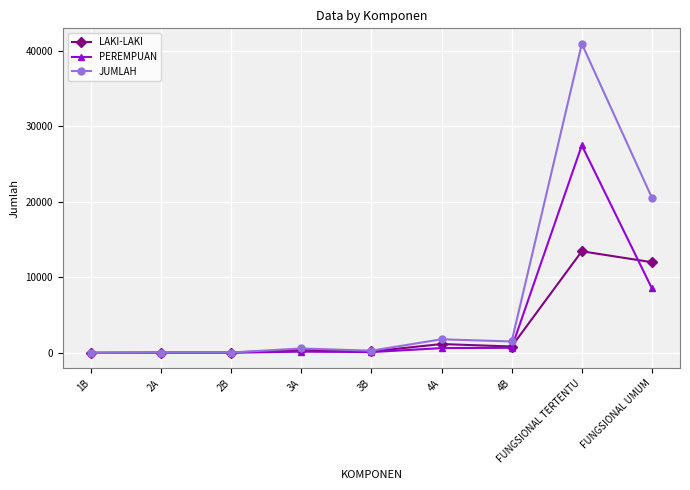

Is this an area chart (filled region under the line)?

No